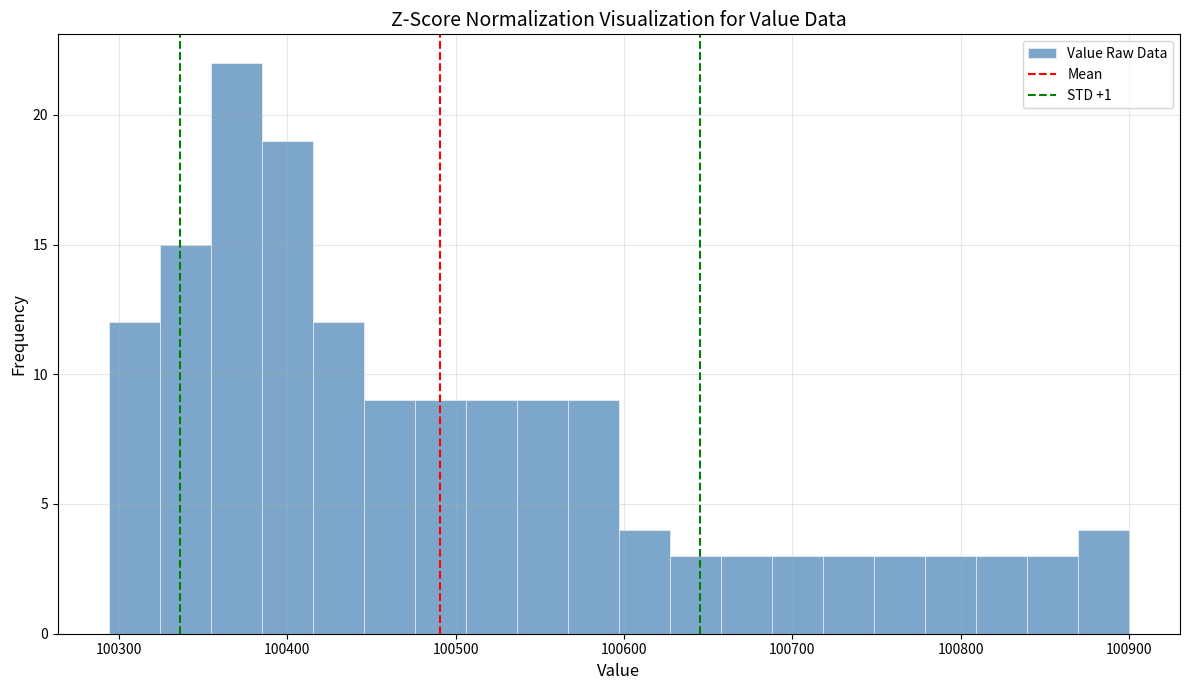

Read against the x-axis, roughly where is the centre of the tallest bar?

100370